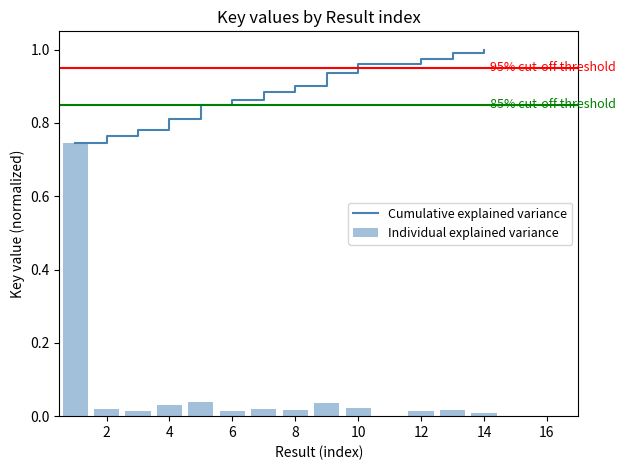

Which series has the largest total across all categories?

Cumulative explained variance